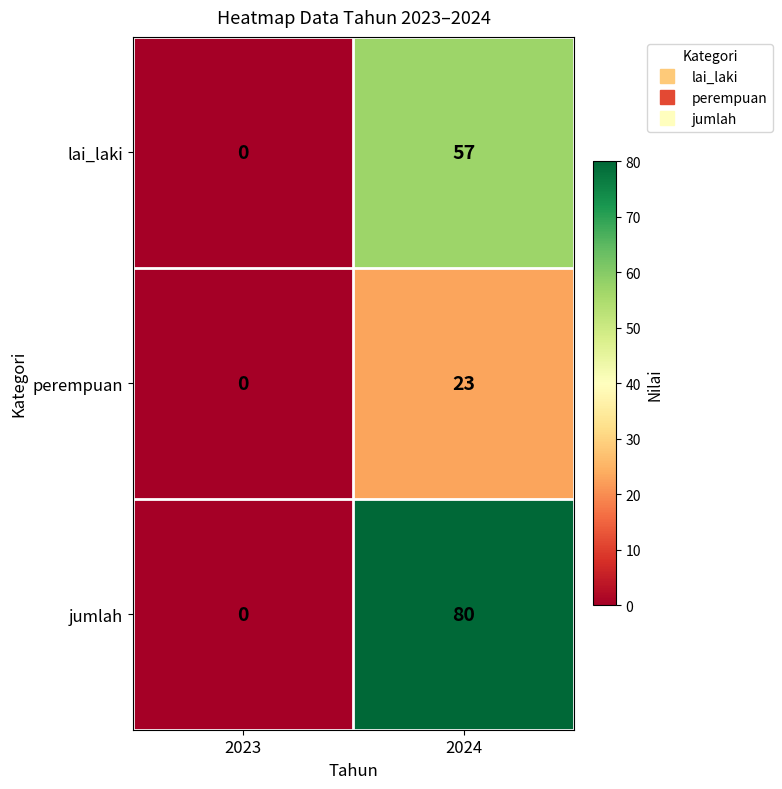

Rank the series at 2024 from highest to lowest value.

jumlah, lai_laki, perempuan